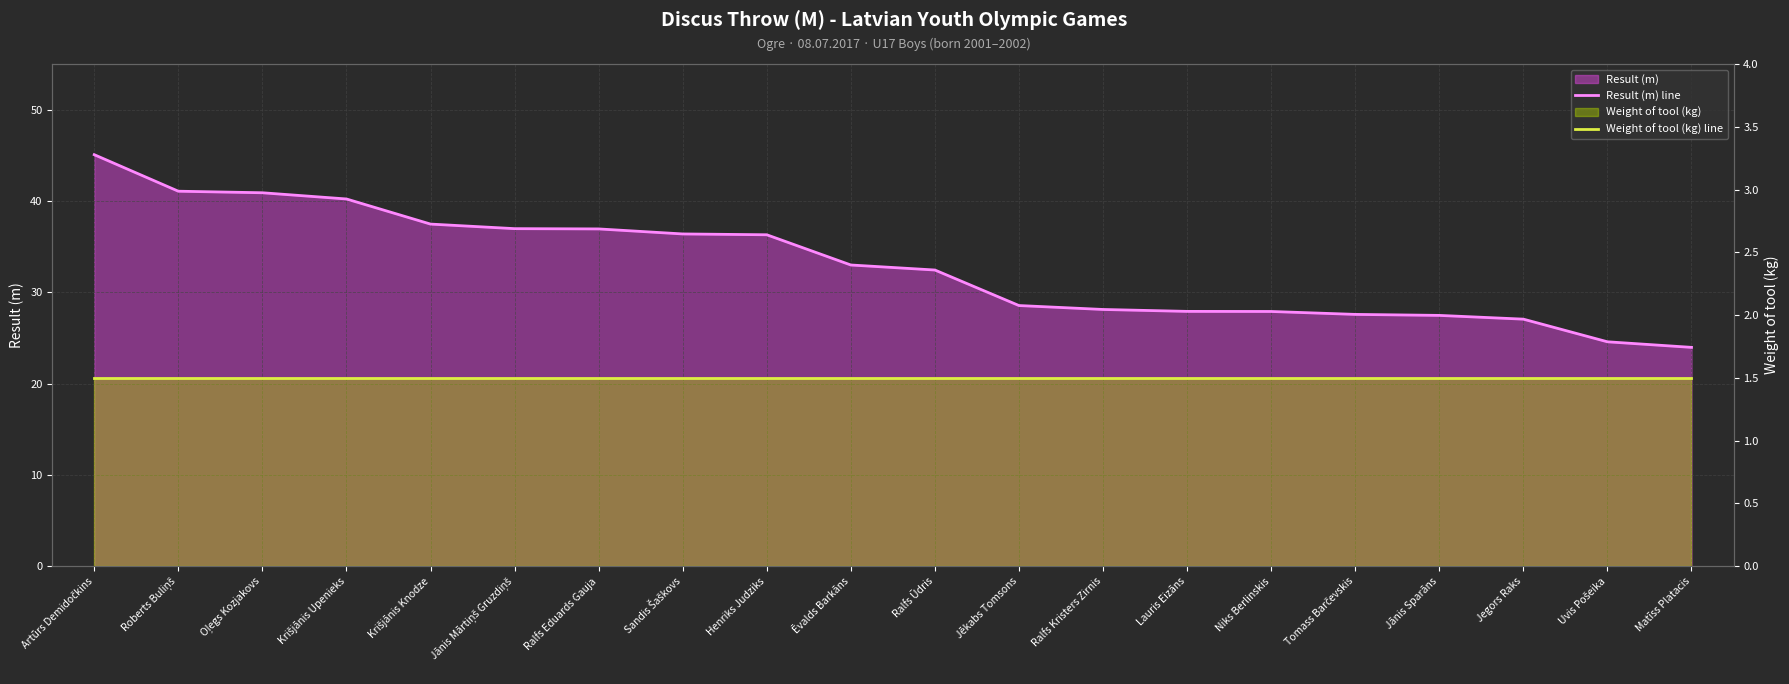

Rank the series by their maximum value, from highest to lowest.

Result (m) line, Weight of tool (kg) line